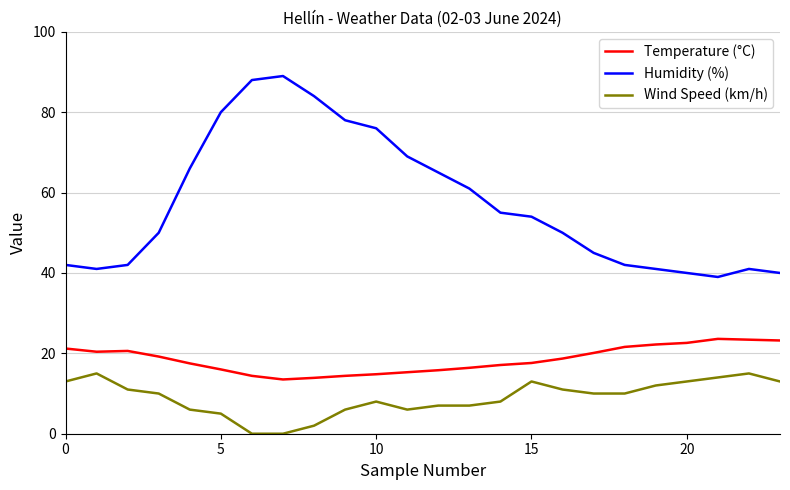

What is the difference between the maximum and minimum values in the Temperature (°C) series?

10.1